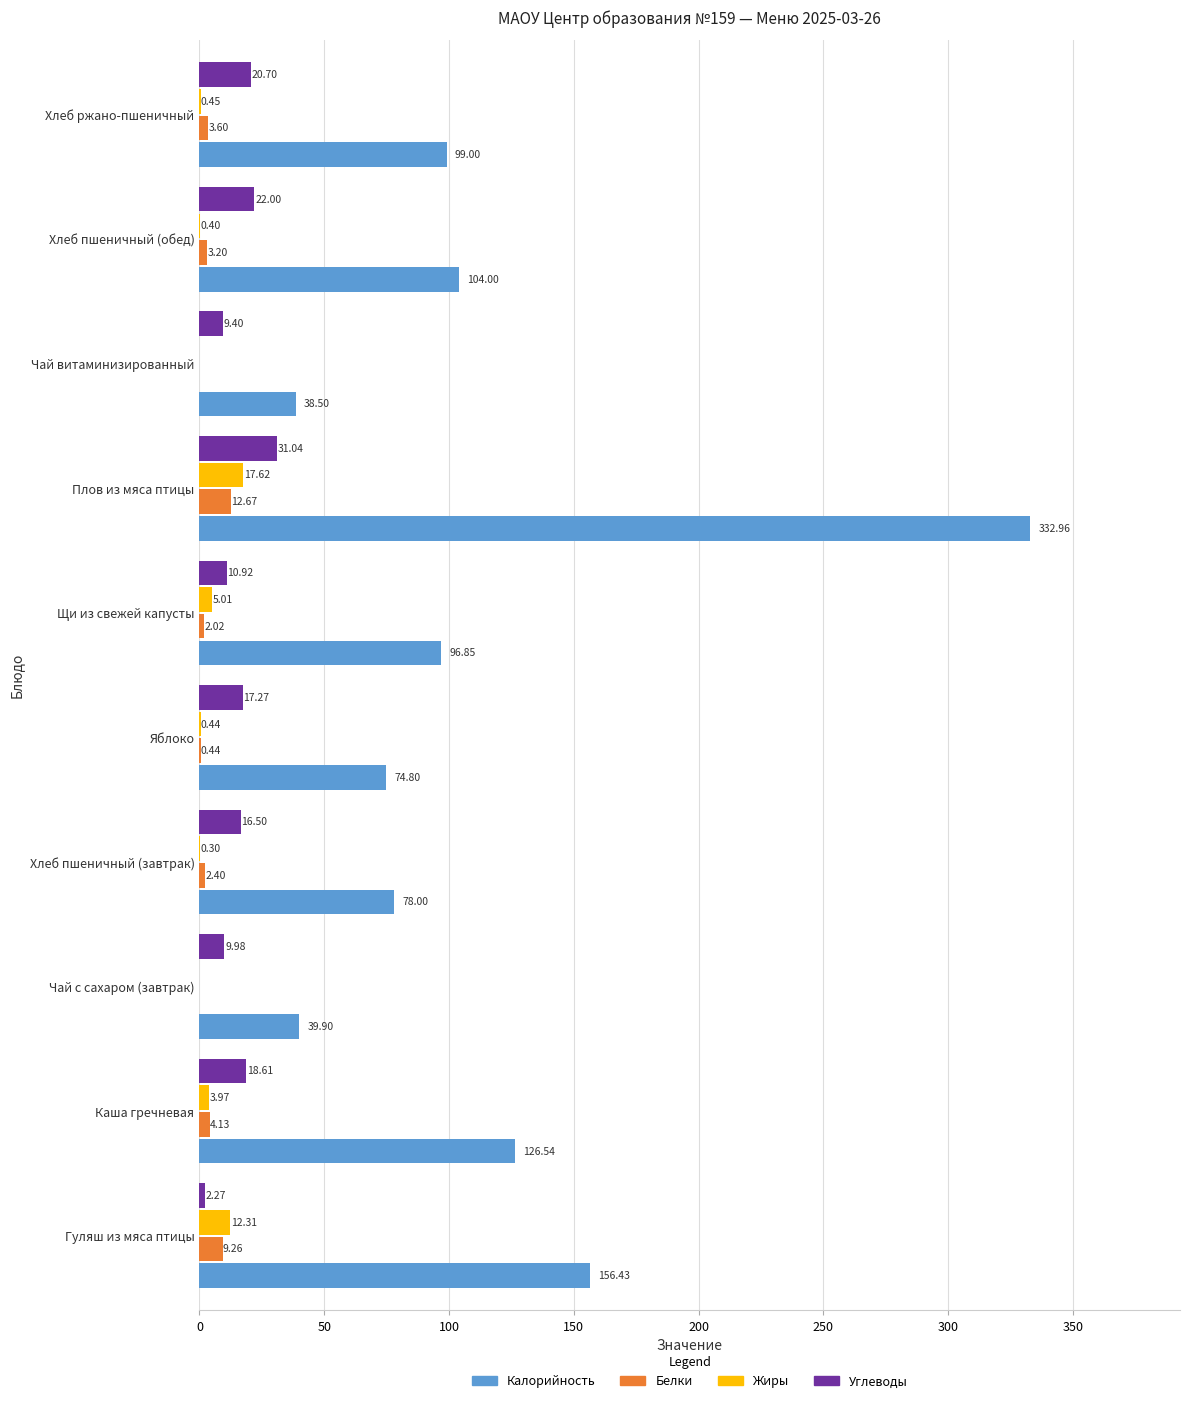

At which label is Белки closest to 6?

Каша гречневая